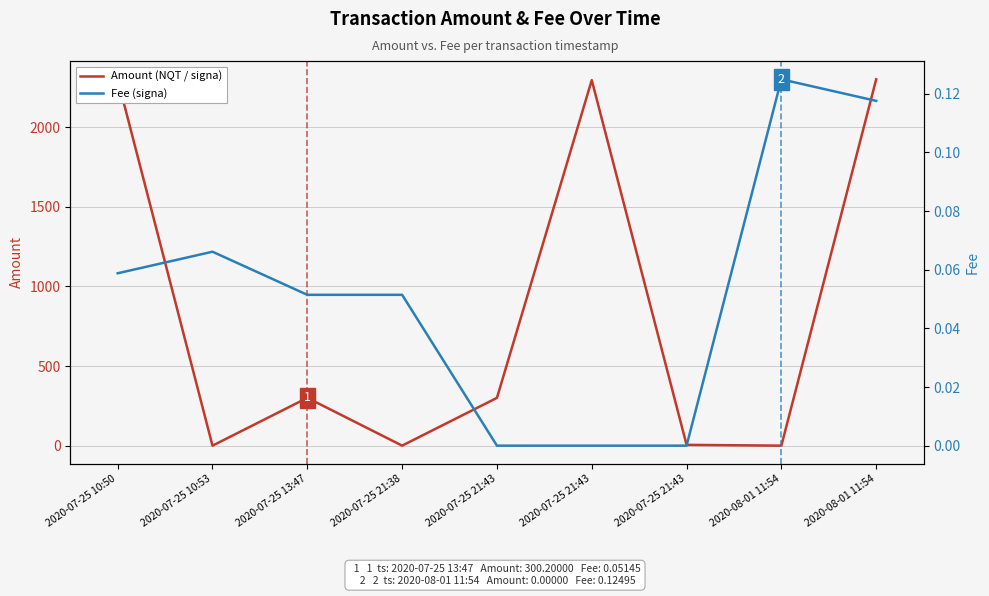

Which label corresponds to the smallest value in the chart?

2020-07-25 10:53